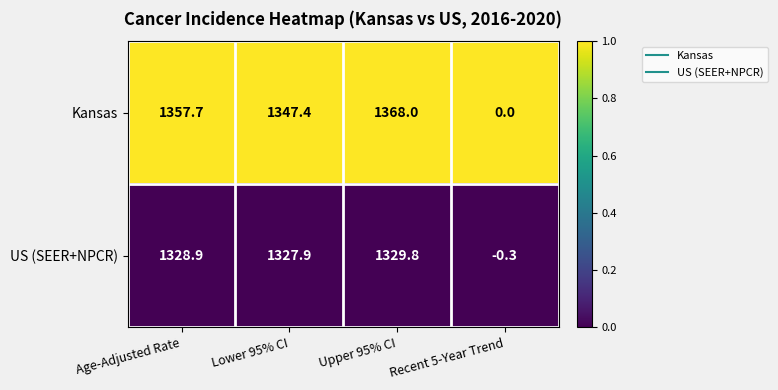

What is the total value across all series at Recent 5-Year Trend?

-0.3